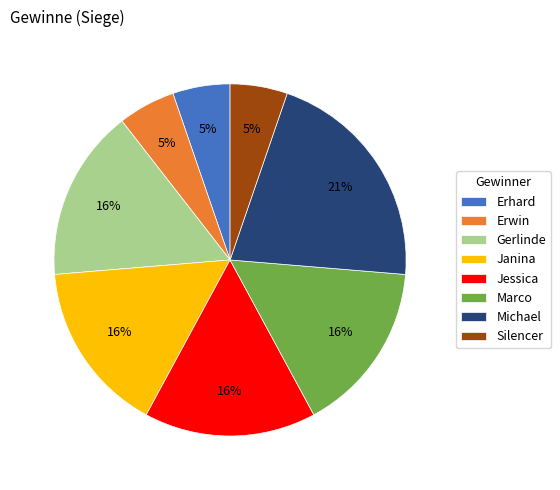

Which category has the biggest portion of the pie?

Michael